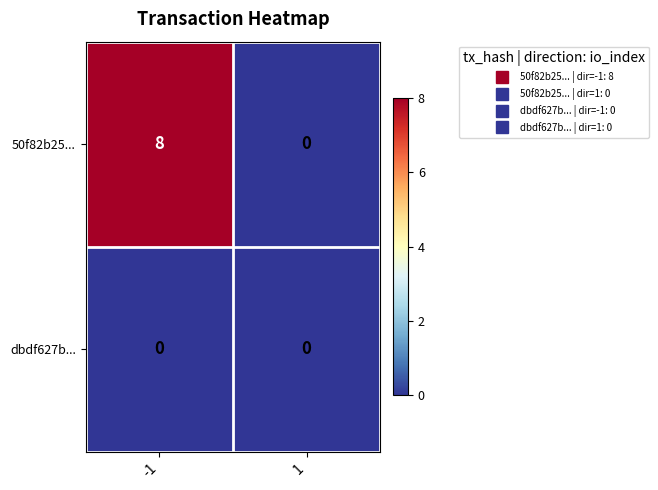

Reading left to right, list all the values displayed in this chart.

50f82b25...: -1=8	1=0
dbdf627b...: -1=0	1=0